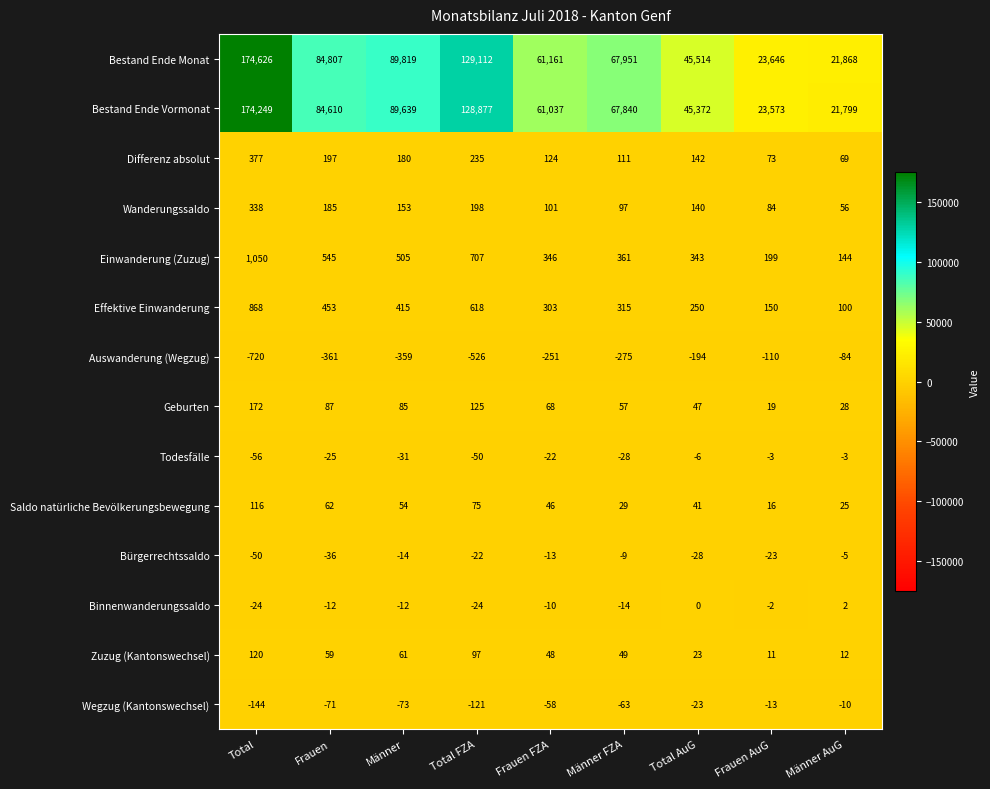

What is the difference between the Wanderungssaldo values at Frauen AuG and Total AuG?

56